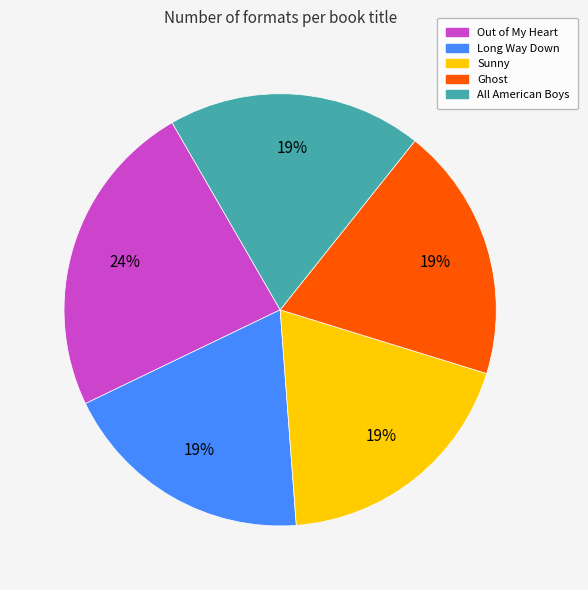

What is the largest slice in the pie chart?

Out of My Heart